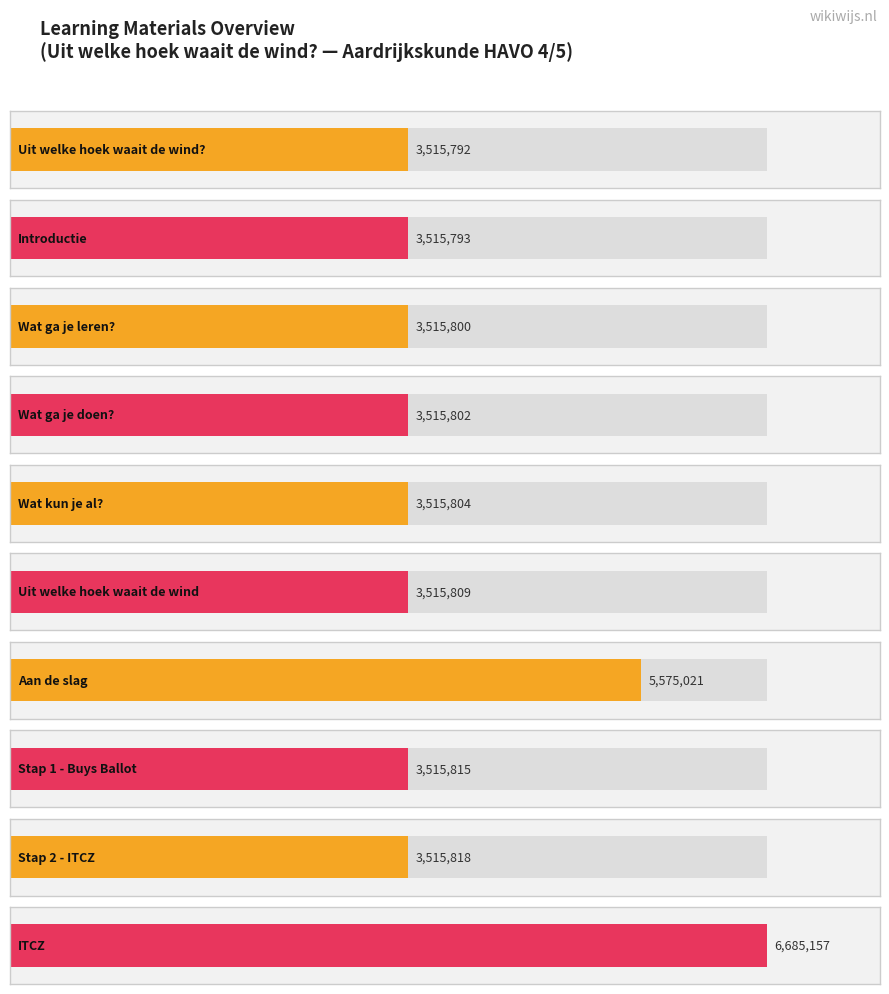

How many bars are there in total?

10